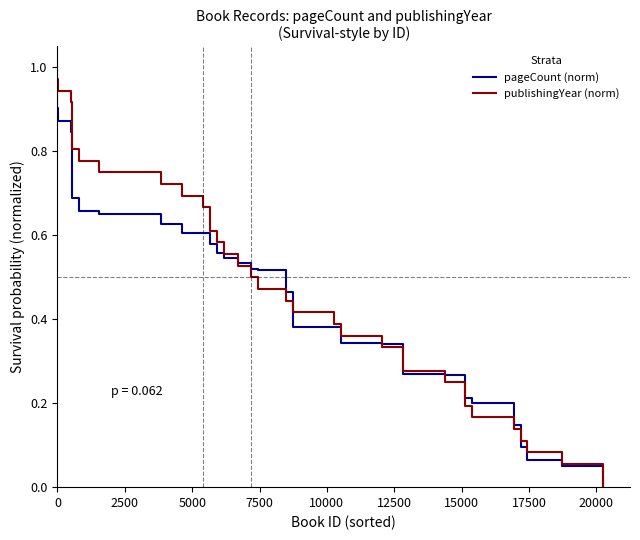

Which series has the widest spread of values?

publishingYear (norm)